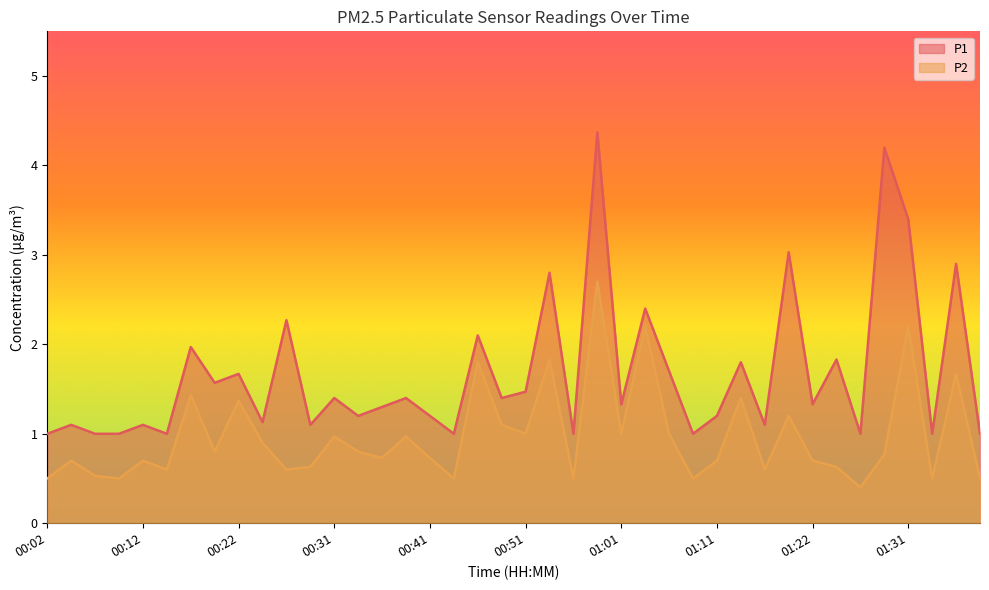

What is the maximum value shown in the chart?

4.4